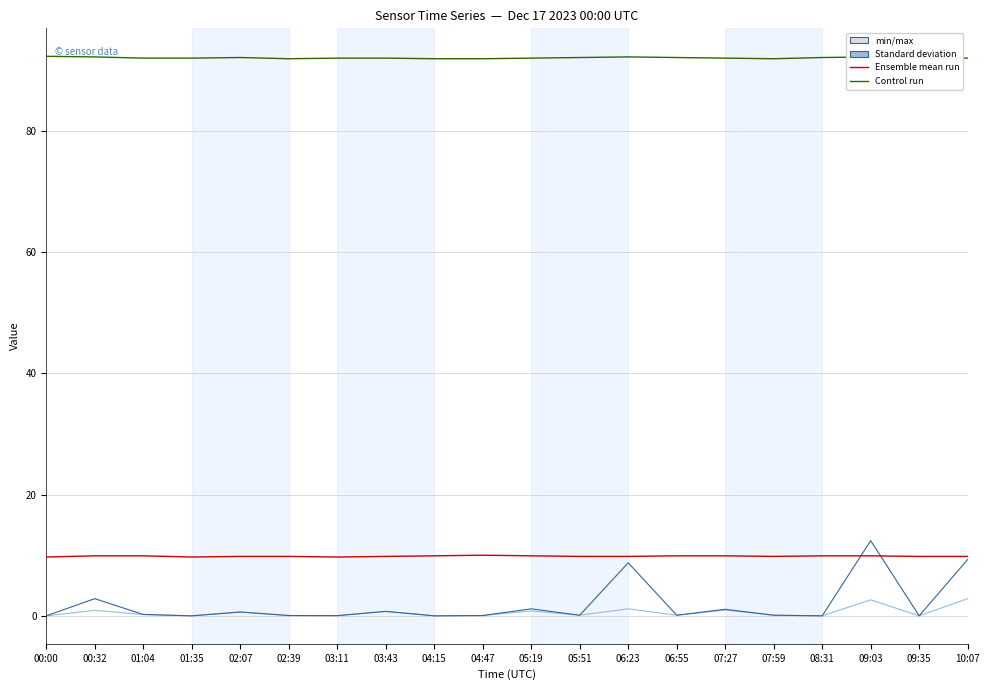

What is the spread (max minus min) of values at 04:15?

91.9